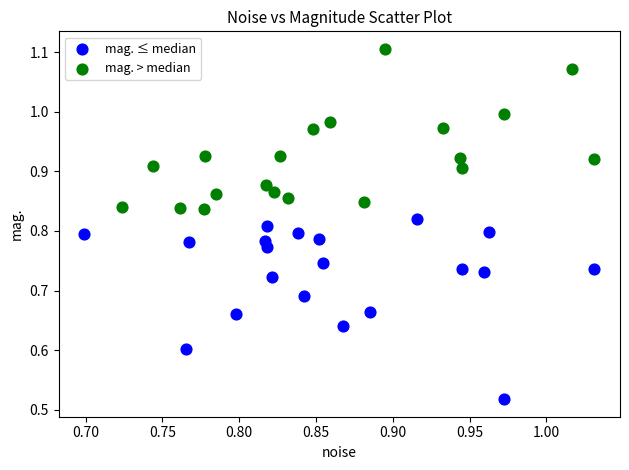

Which series reaches the maximum Y coordinate?

mag. > median